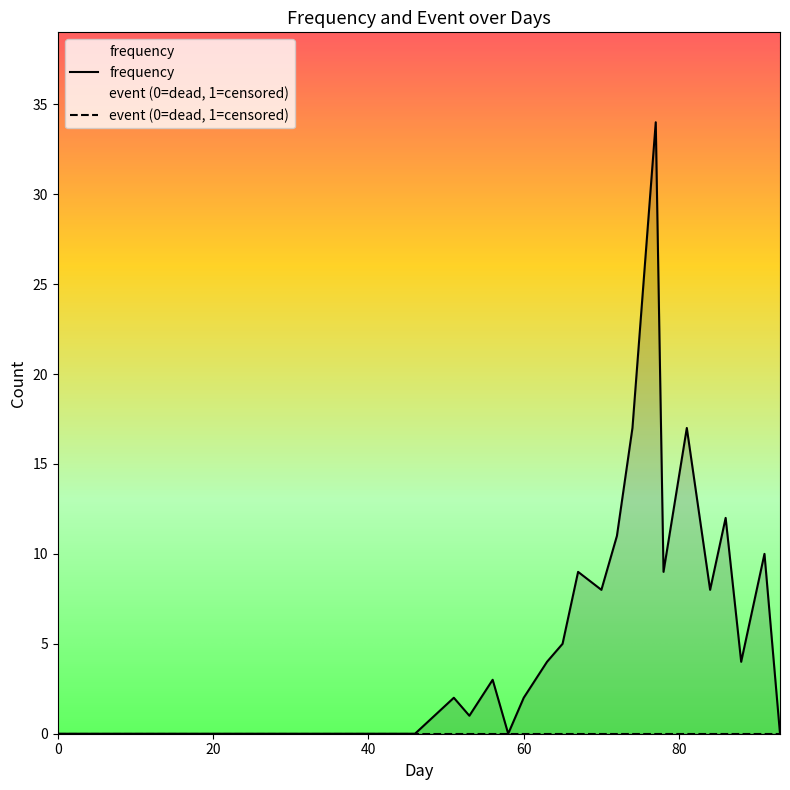

What is the sum of all values?

156